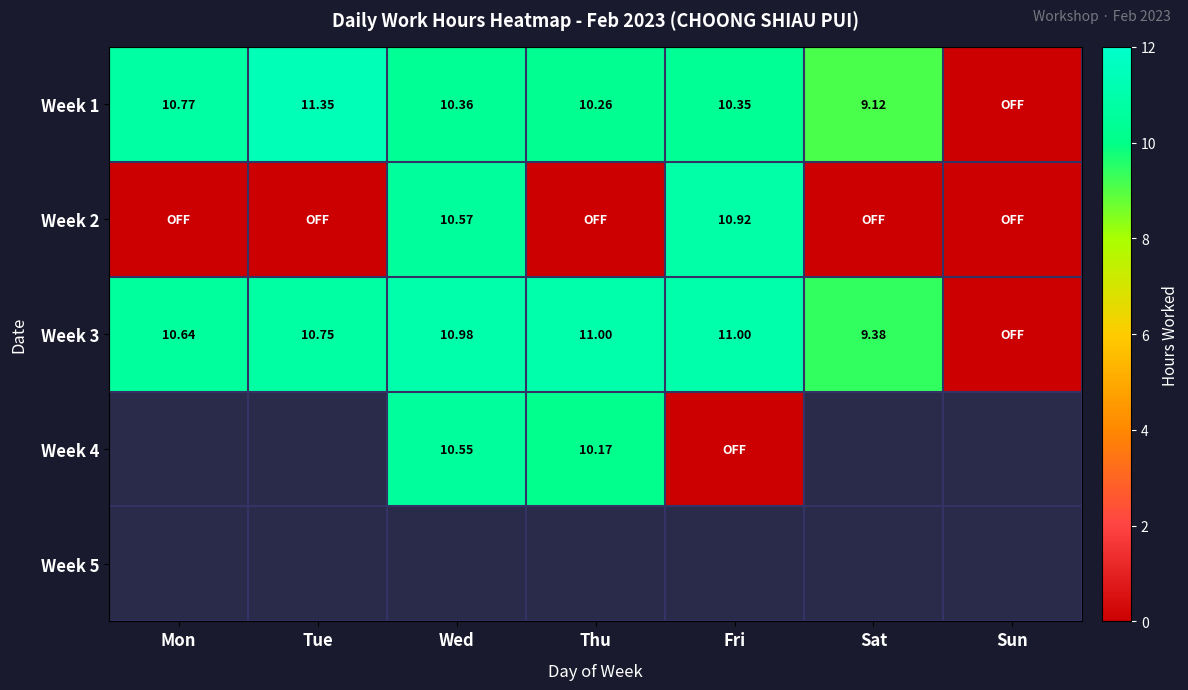

Rank the categories by Week 2 value from highest to lowest.

Fri, Wed, Mon, Tue, Thu, Sat, Sun